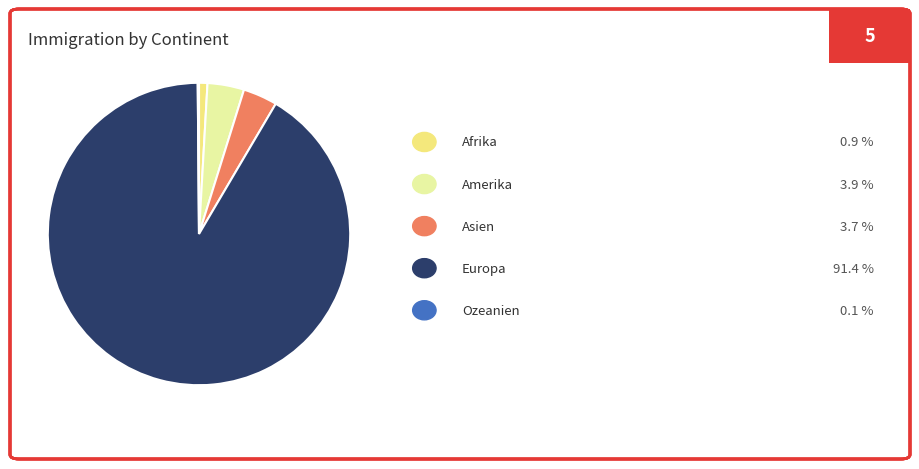

Is there a majority slice in this chart?

Yes